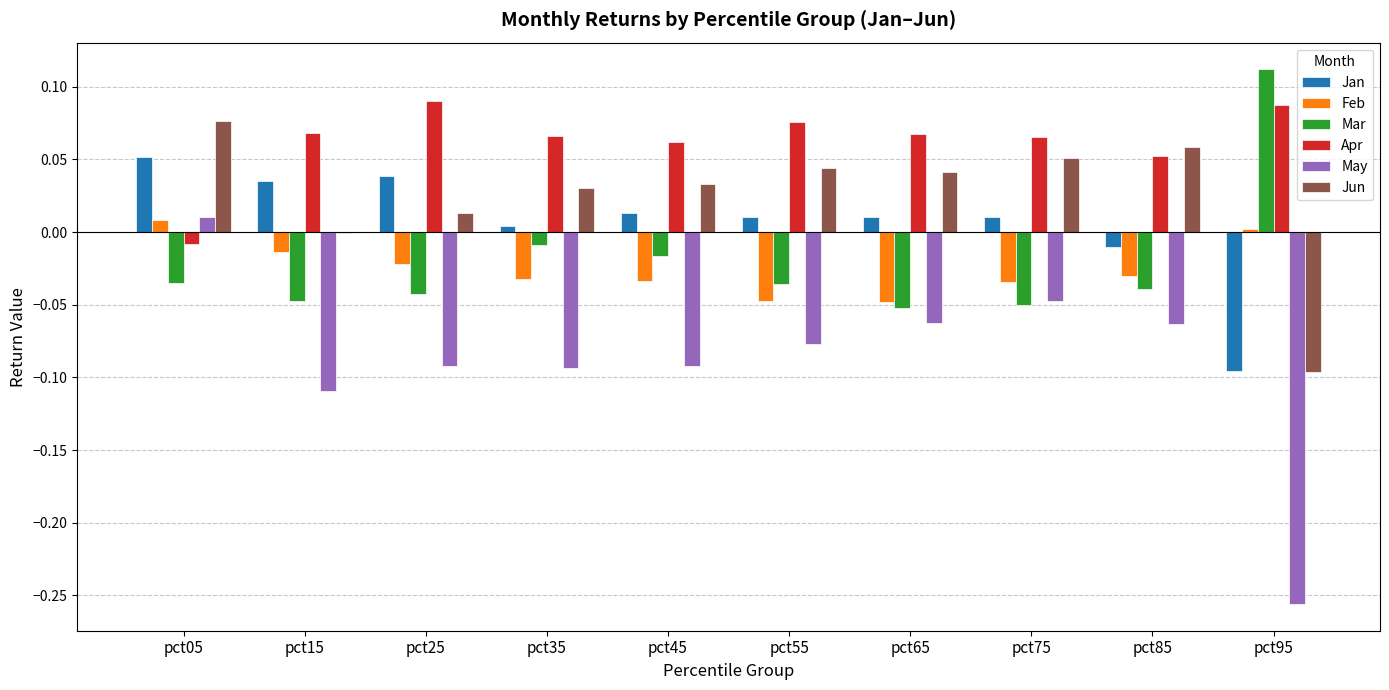

Which category has the highest value across all series?

pct95